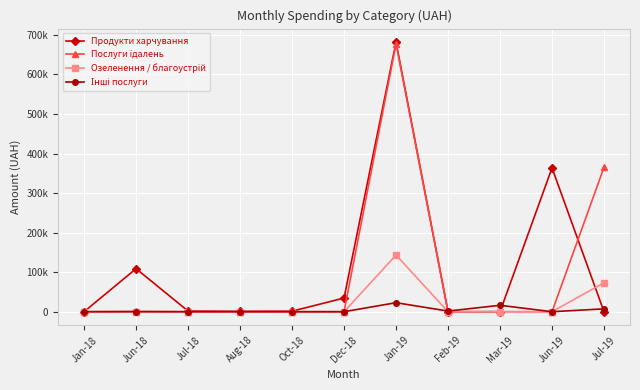

The value of Продукти харчування at Jan-18 is 0.0. True or false?

True